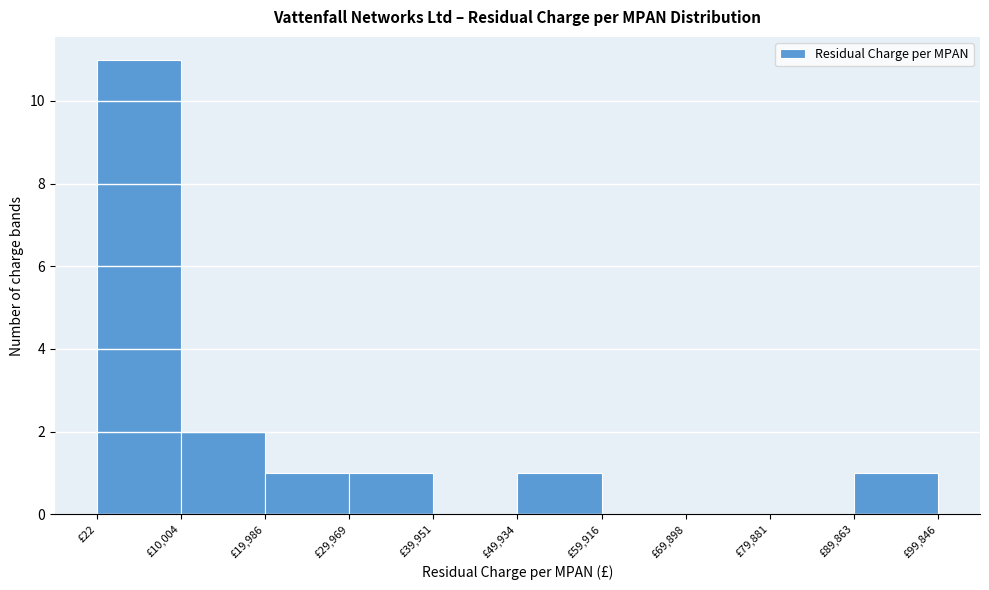

Reading left to right, list every bar in this chart as the range it spans on the x-axis followed by its height. Neither the bar edges nor the heights are printed on the chart, so give them approximately, as read against the axes.

0 to 10000: 11
10000 to 20000: 2
20000 to 30000: 1
30000 to 40000: 1
40000 to 50000: 0
50000 to 60000: 1
60000 to 70000: 0
70000 to 80000: 0
80000 to 90000: 0
90000 to 100000: 1